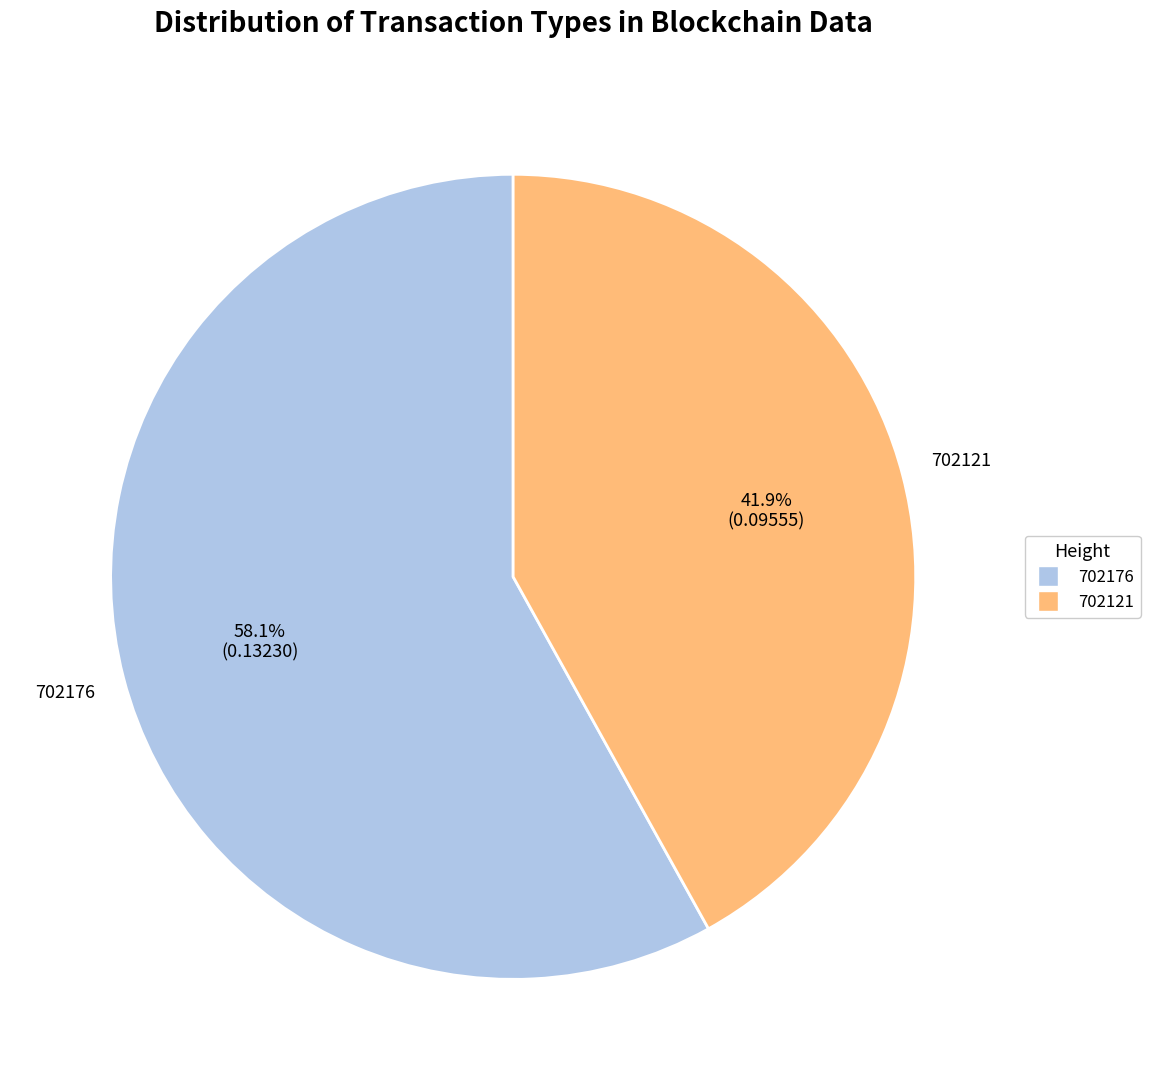

What is the smallest slice in the pie chart?

702121